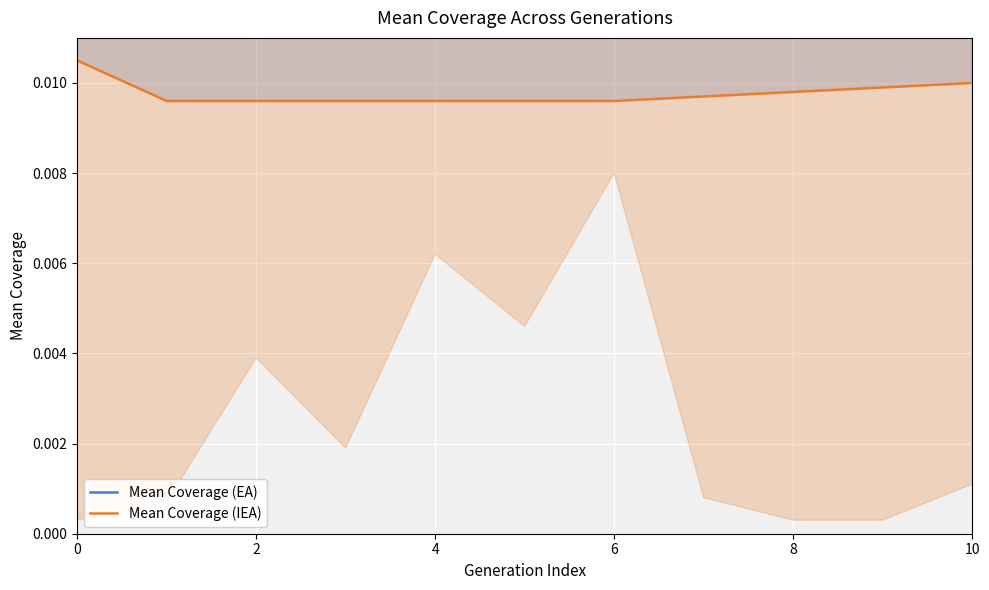

What is the label of the 10th point from the left?

9